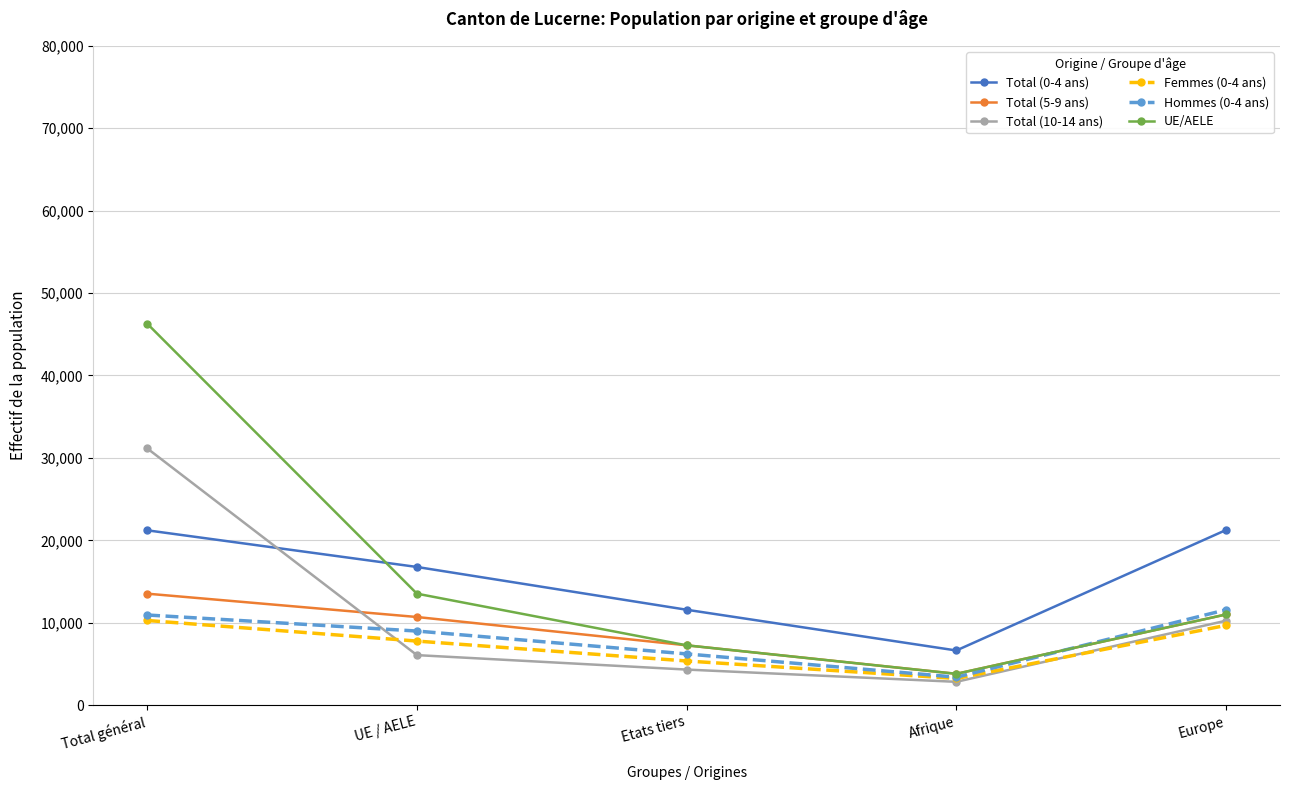

What is the label of the 3rd point from the left?

Etats tiers